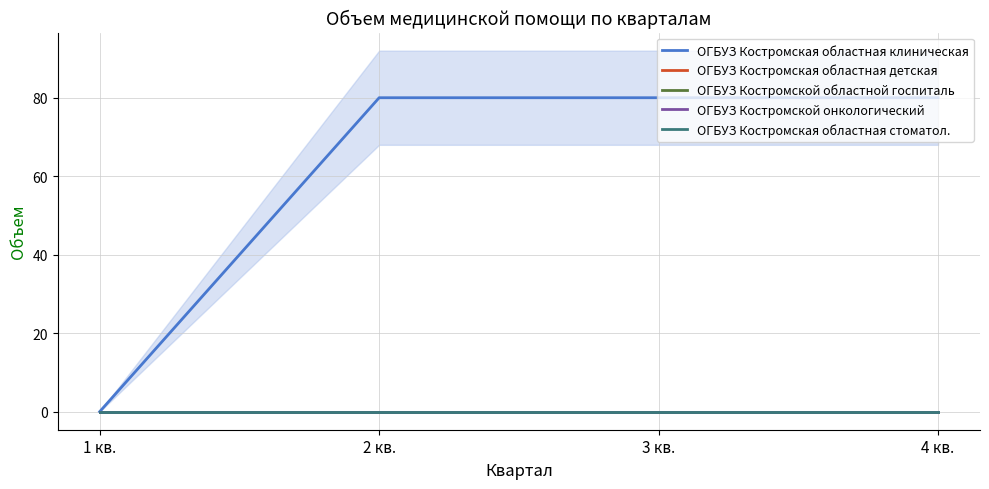

Which series has the widest spread of values?

ОГБУЗ Костромская областная клиническая